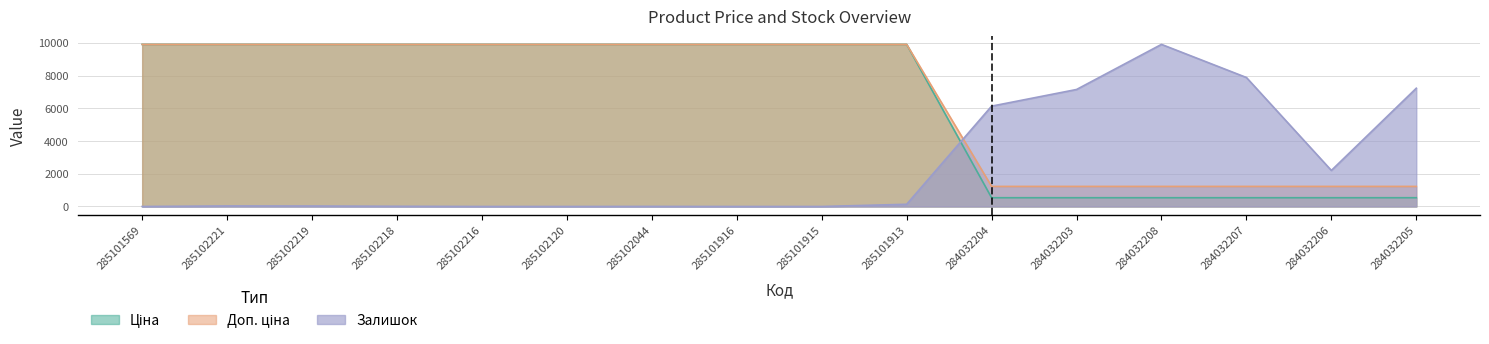

At 285102044, list the series in order from smallest to largest.

Залишок, Ціна, Доп. ціна